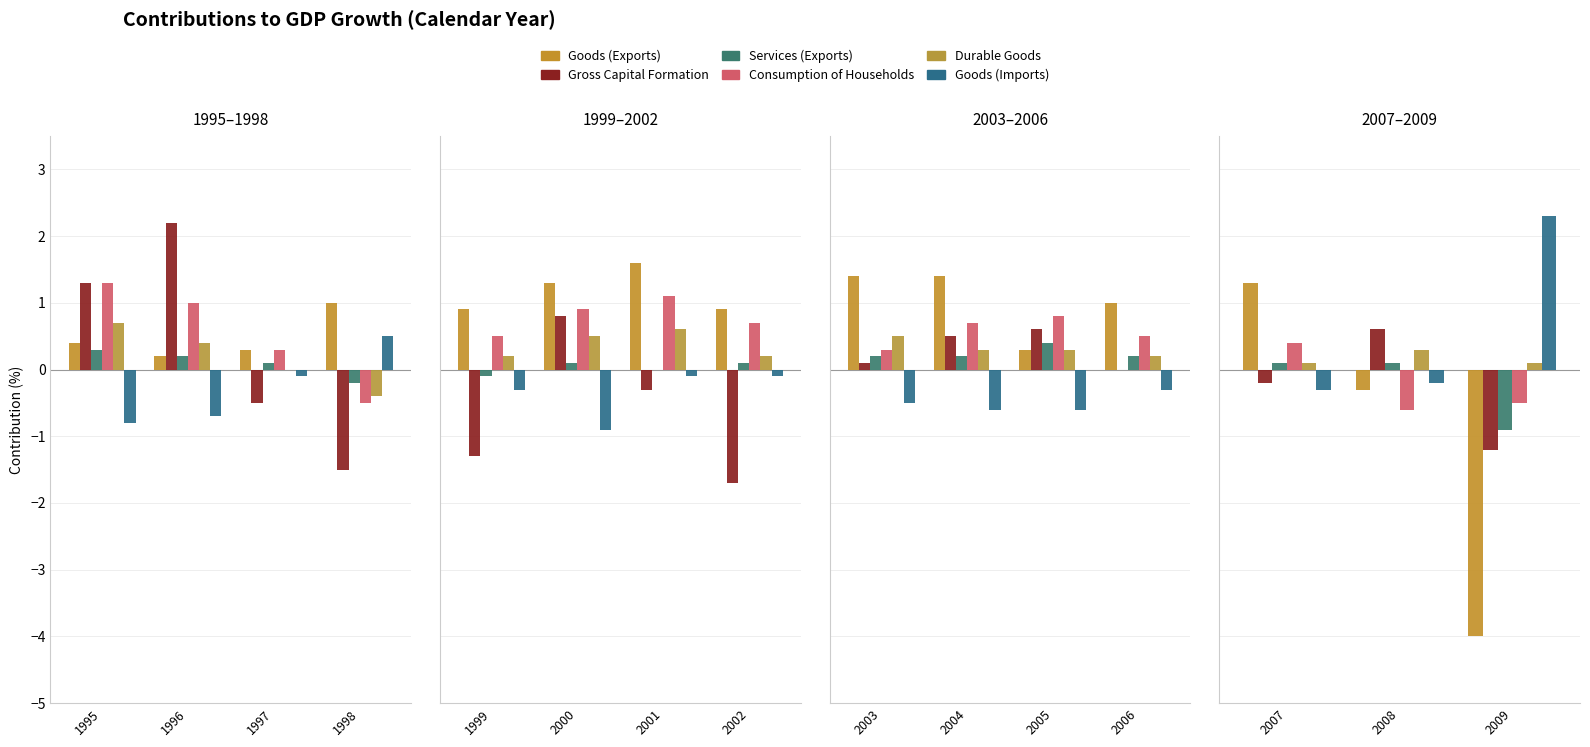

What is the value of the Goods (Imports) bar at the 2nd from the left?

-0.2